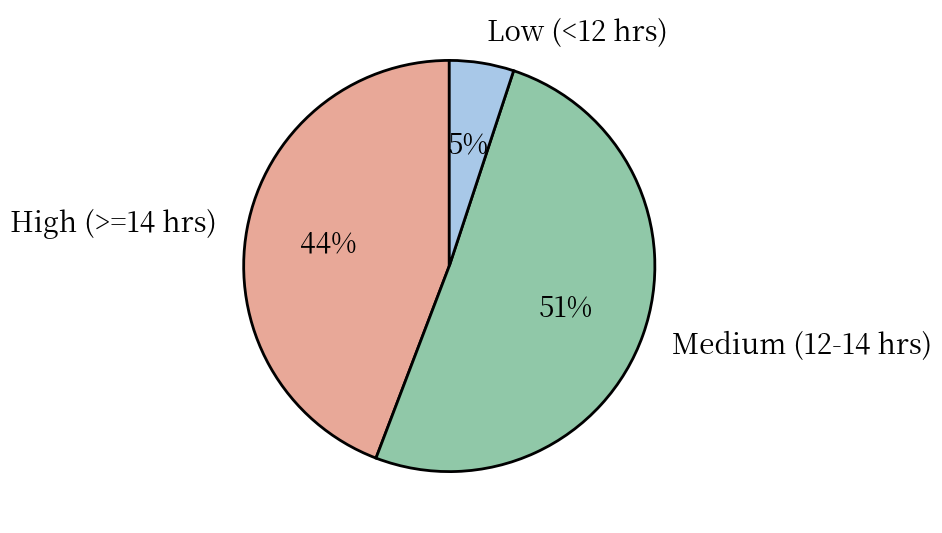

Is there a majority slice in this chart?

Yes